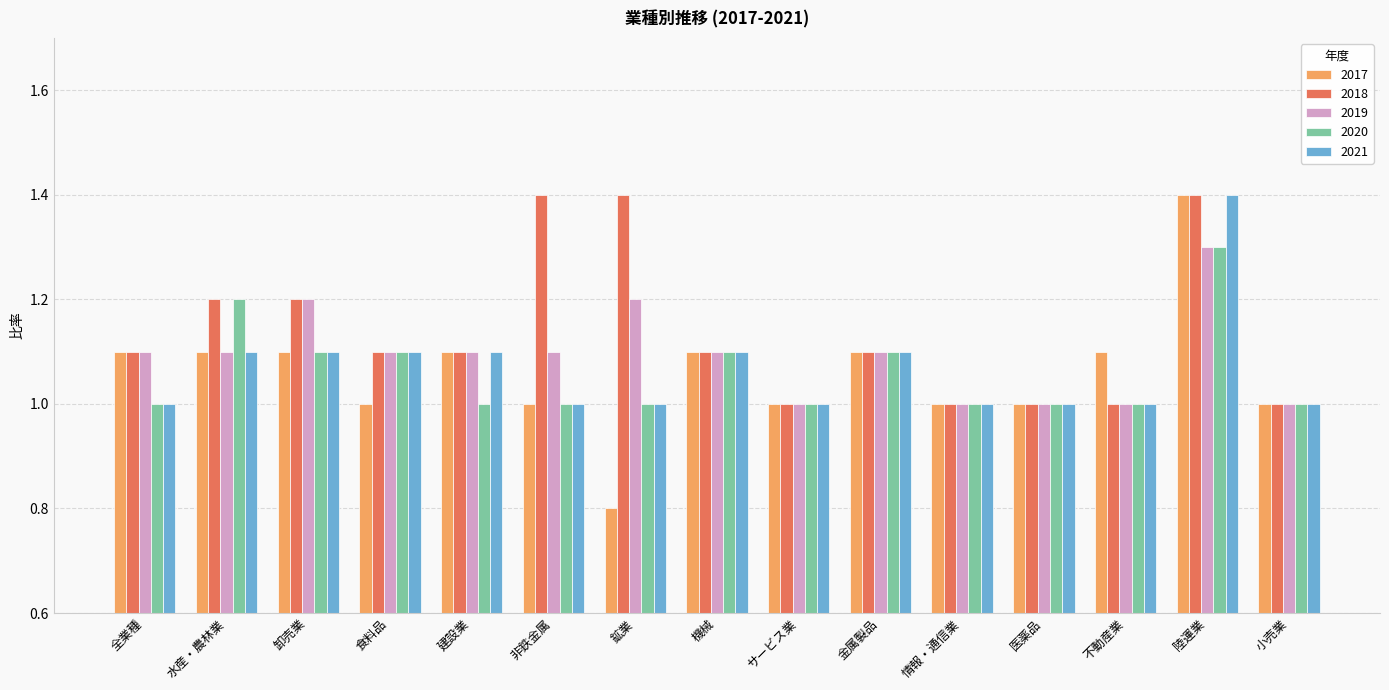

What is the label of the 3rd bar from the left?

卸売業